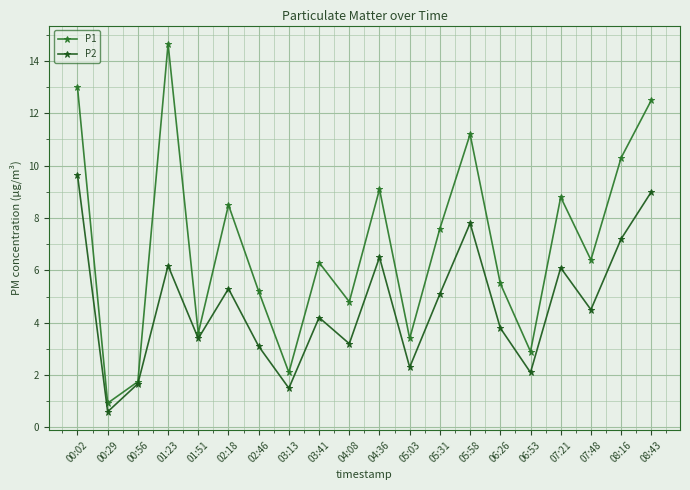

What is the value of the P1 point at the 3rd from the left?

1.8